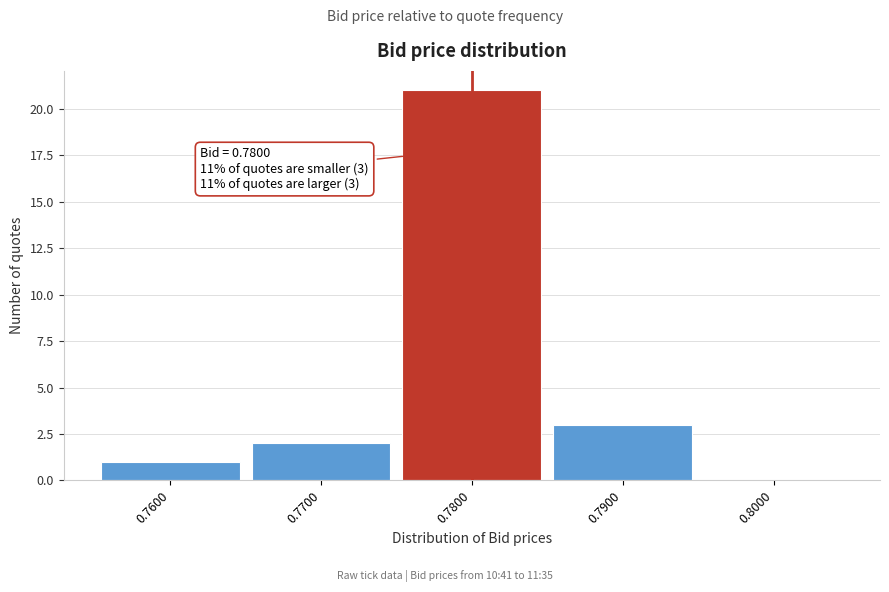

Which range on the x-axis has the tallest bar?

0.775 to 0.785